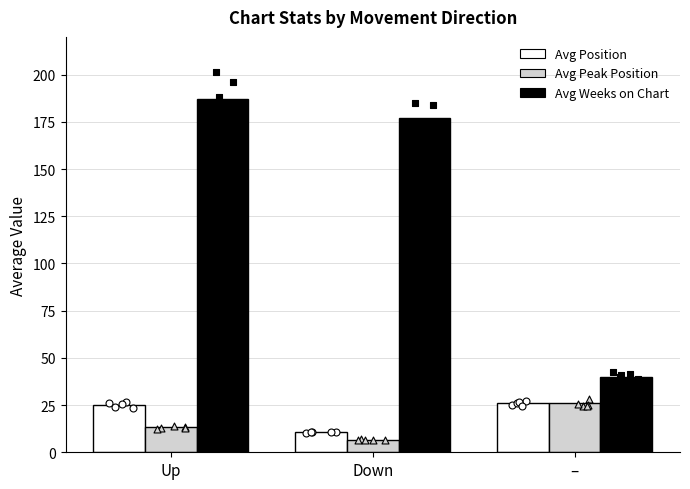

Which series has the widest spread of Y values?

Avg Weeks on Chart